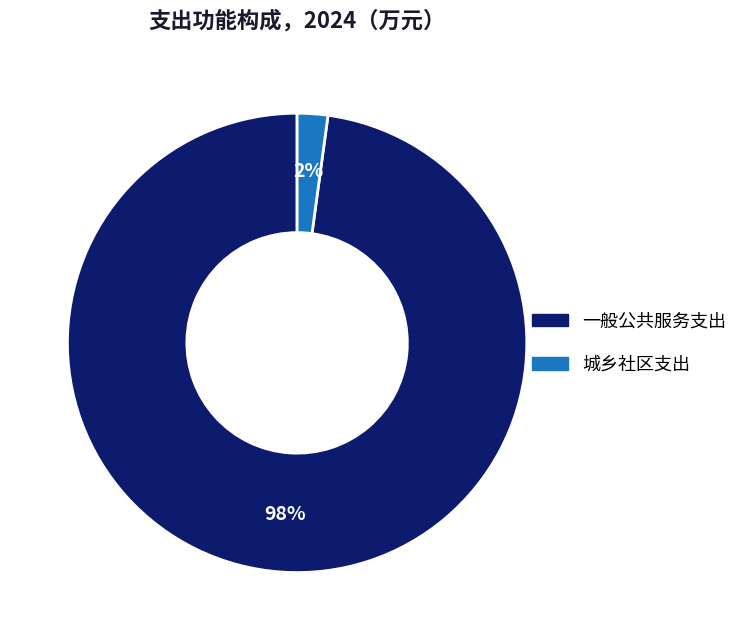

To the nearest percent, what is the difference between the largest and smallest slice percentages?

96%